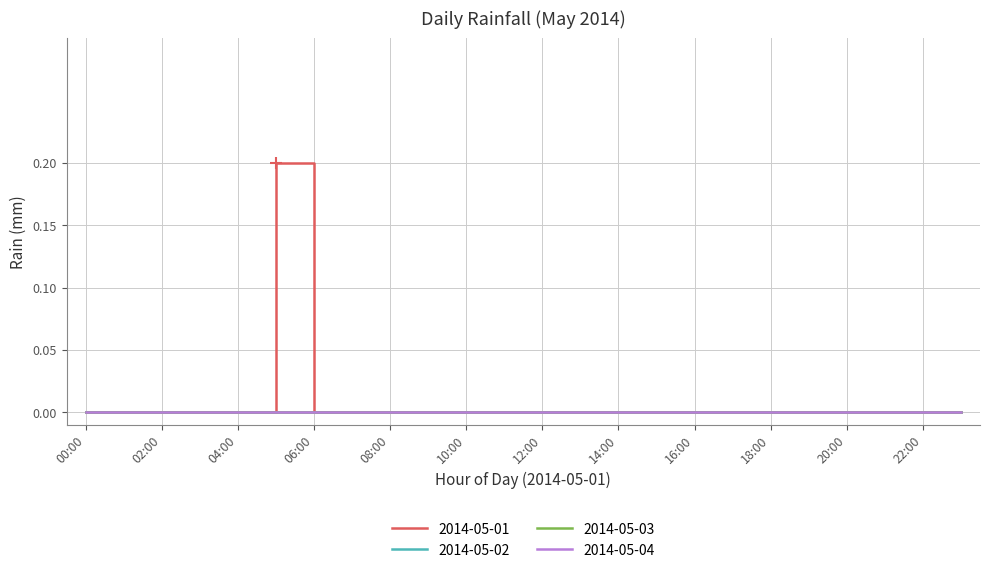

True or false: 2014-05-03 and 2014-05-01 intersect in this chart.

False